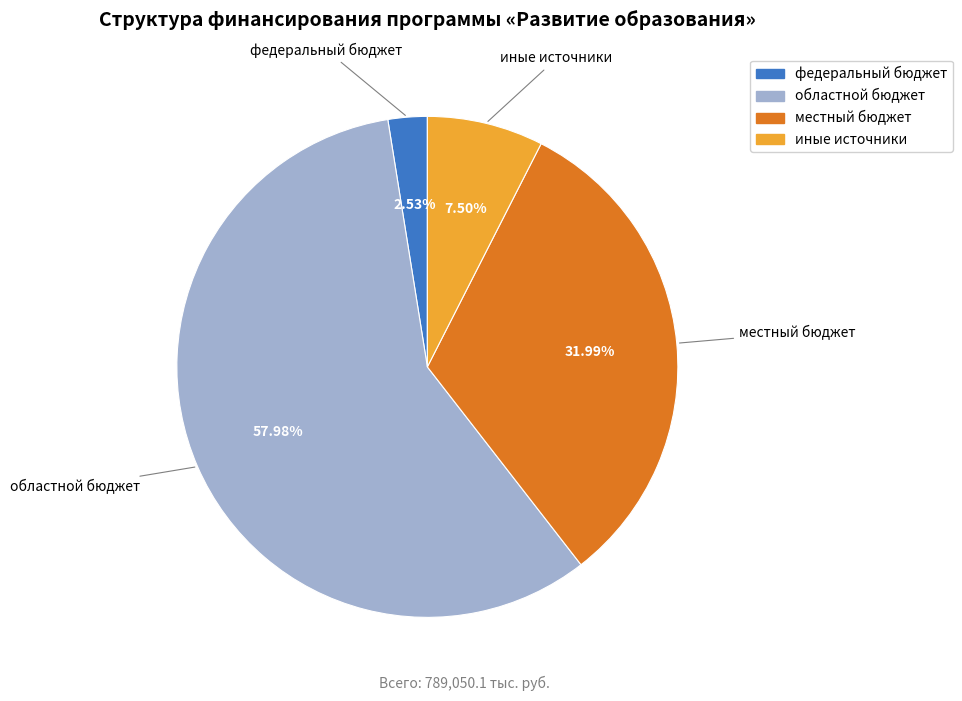

Is иные источники the majority of the pie?

No